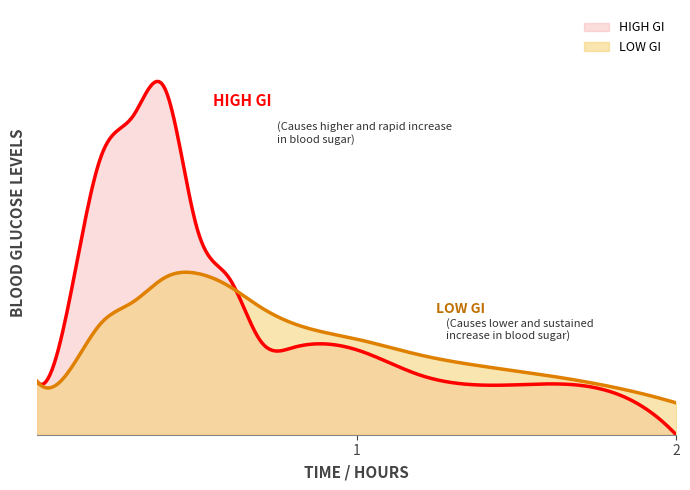

How many values in HIGH GI are above zero?

13